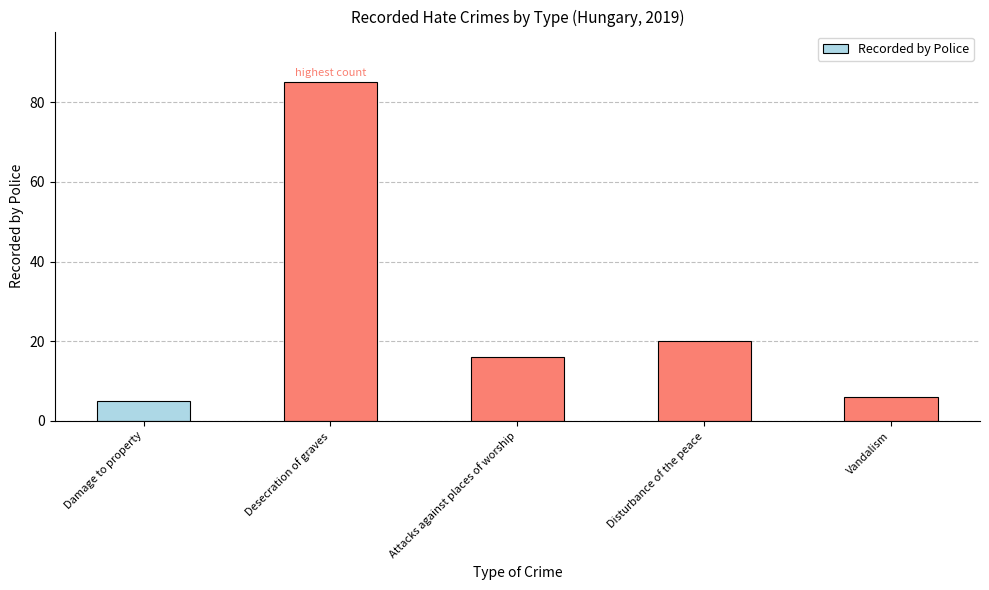

Rank the categories by value from highest to lowest.

Desecration of graves, Disturbance of the peace, Attacks against places of worship, Vandalism, Damage to property